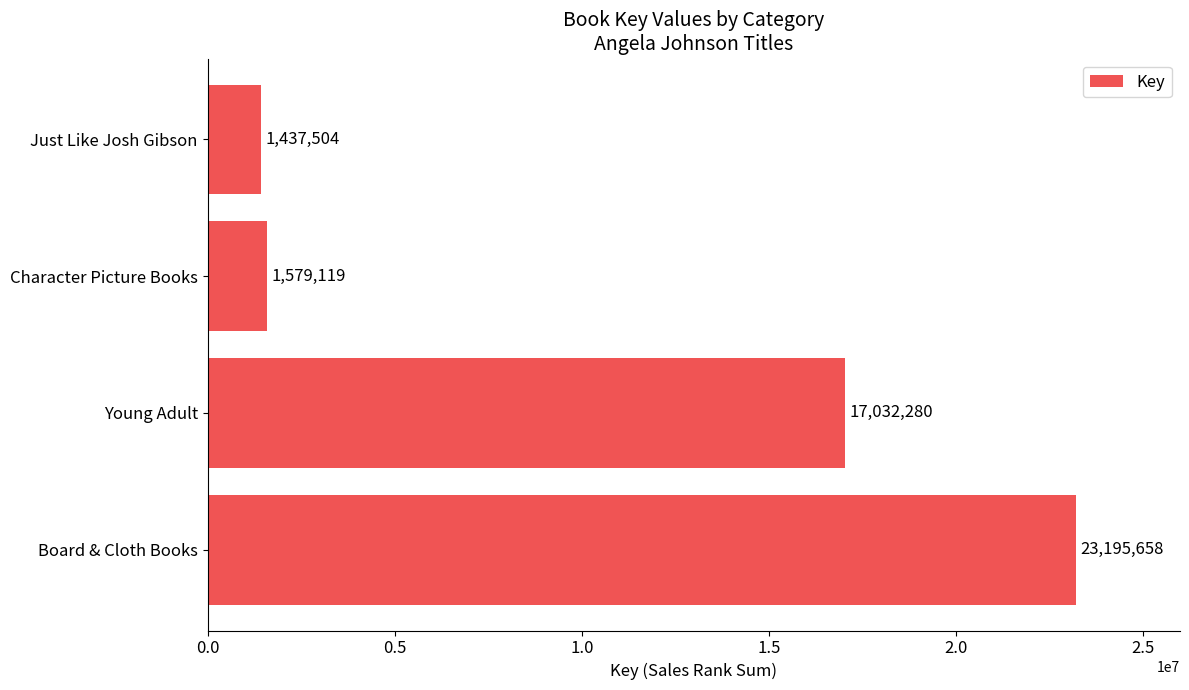

Reading bottom to top, transcribe all the data shown in this chart.

Board & Cloth Books=23195658	Young Adult=17032280	Character Picture Books=1579119	Just Like Josh Gibson=1437504